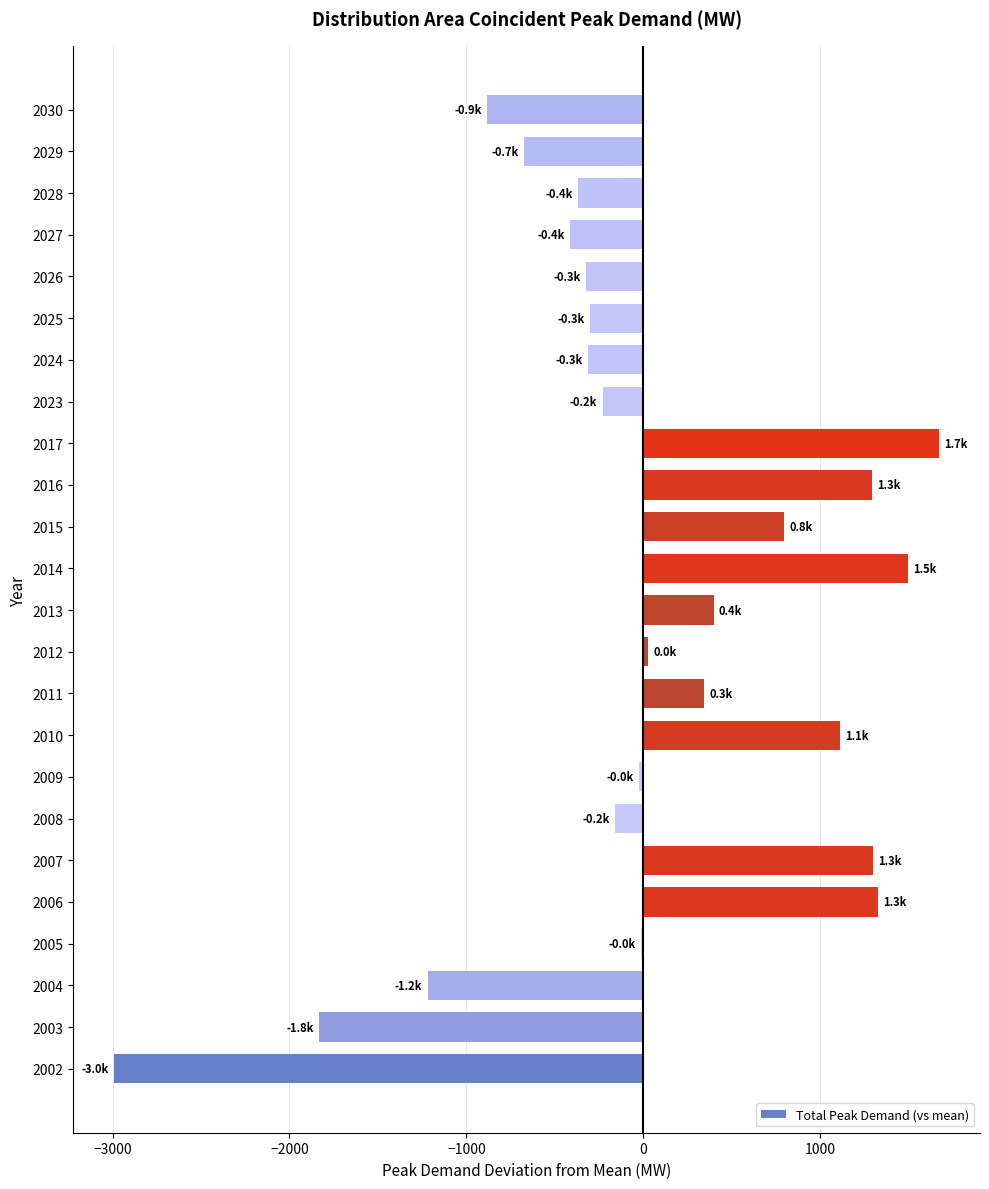

The chart shows a value of 628.3 at 2007. True or false?

False